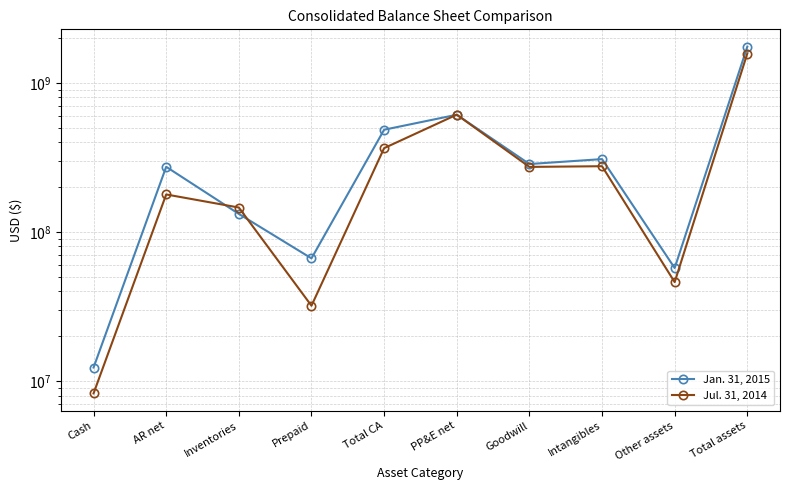

What is the minimum value shown in the chart?

8289000